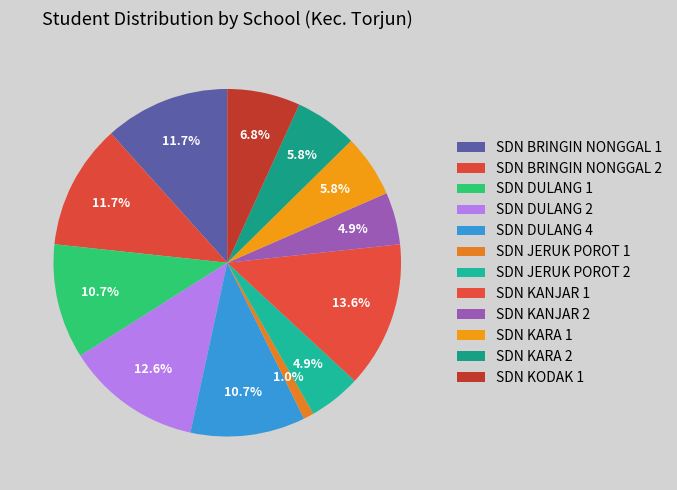

Count the number of slices in the pie.

12